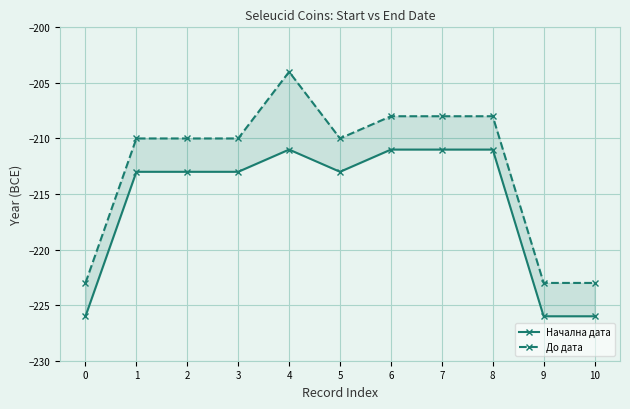

What are all the series names shown in the legend?

Начална дата, До дата